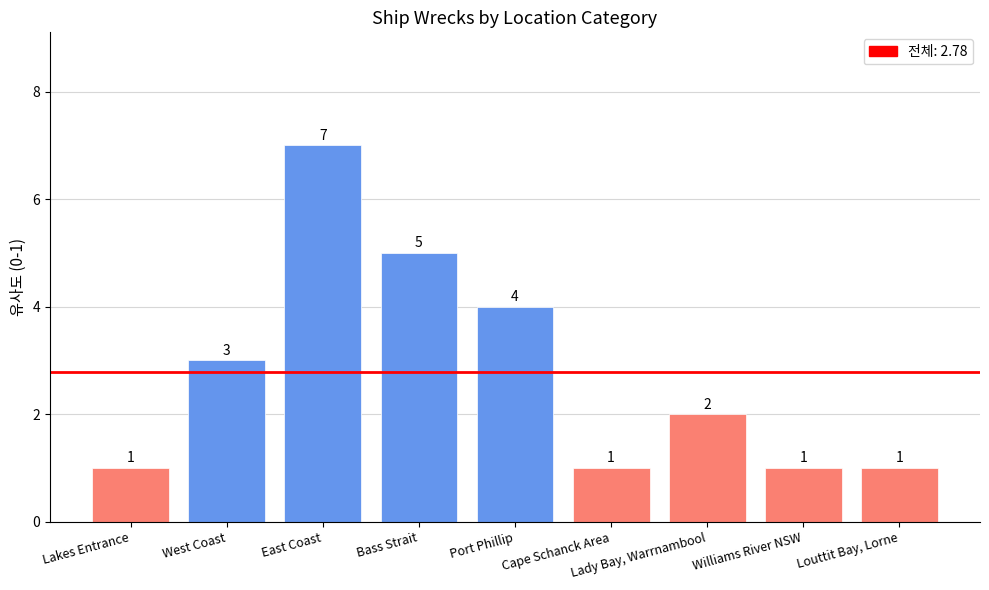

How many values are below 2?

4